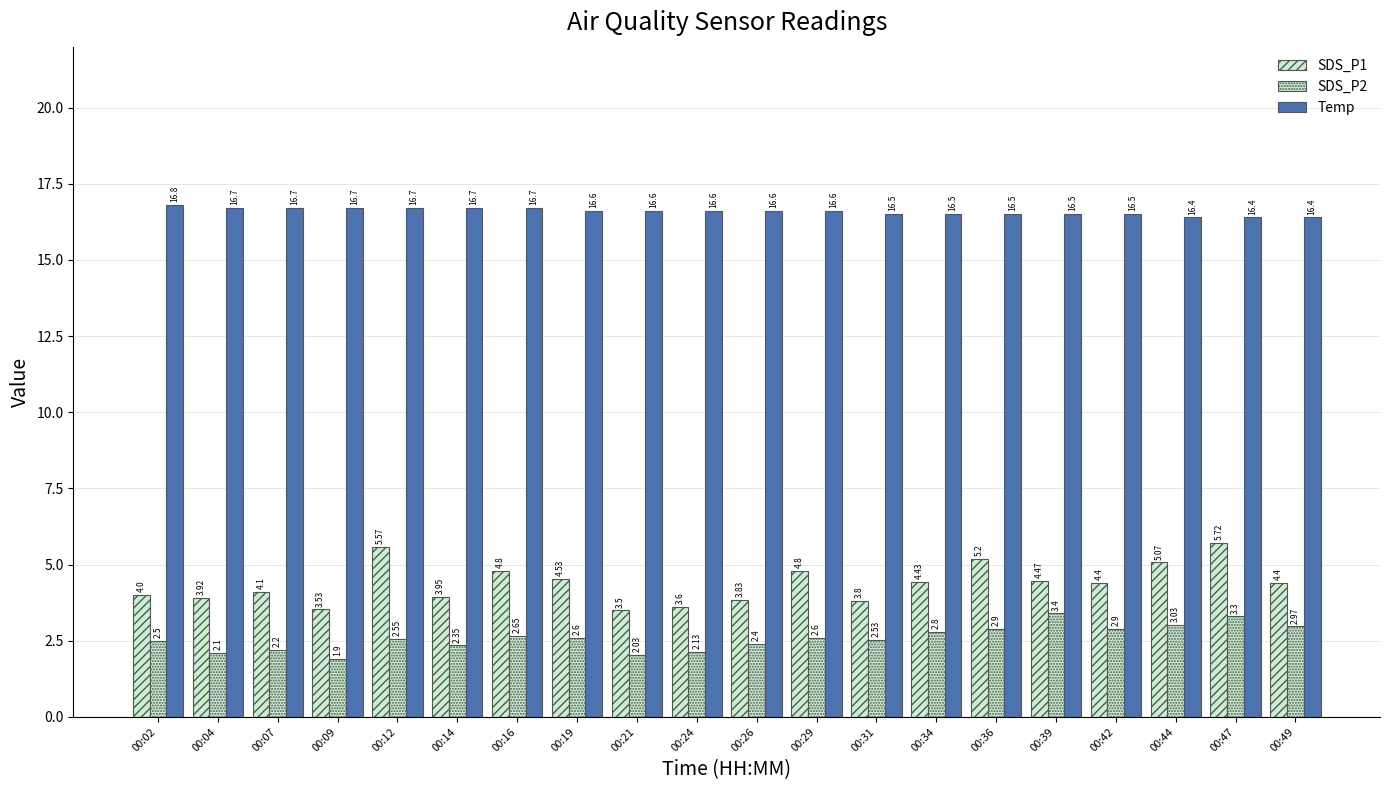

What is the difference between the maximum and minimum values in the SDS_P2 series?

1.5